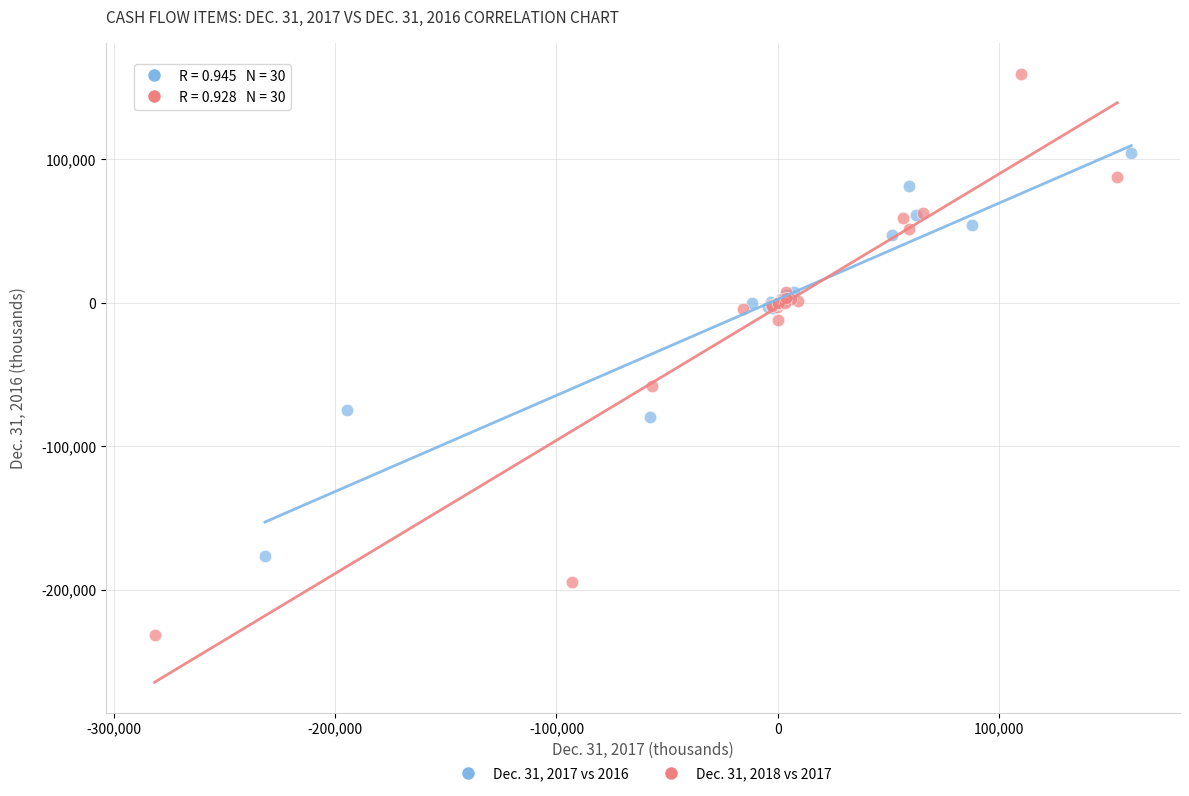

Which series contains the highest Y value?

Dec. 31, 2018 vs 2017